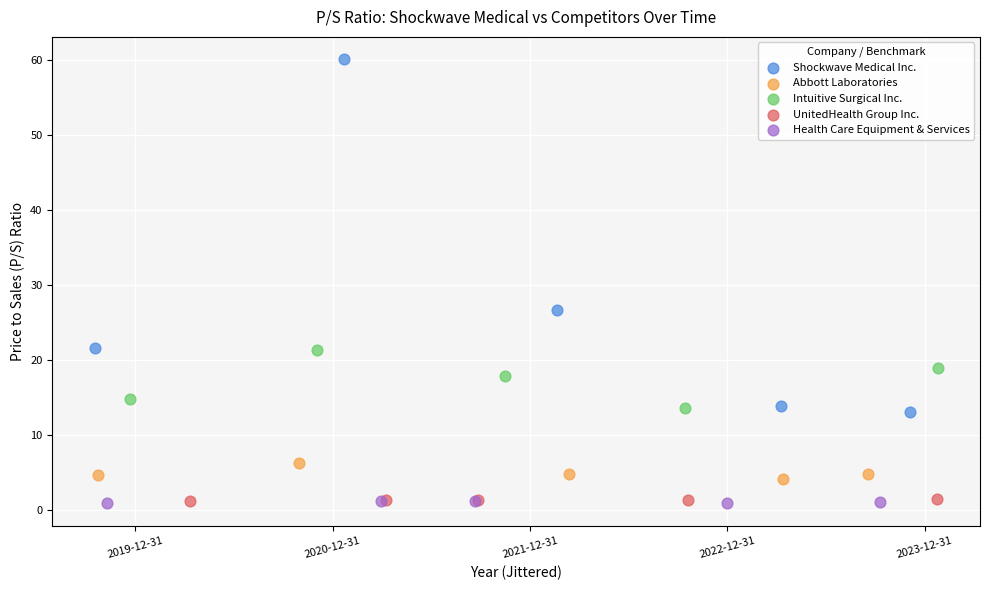

Which series reaches the maximum Y coordinate?

Shockwave Medical Inc.